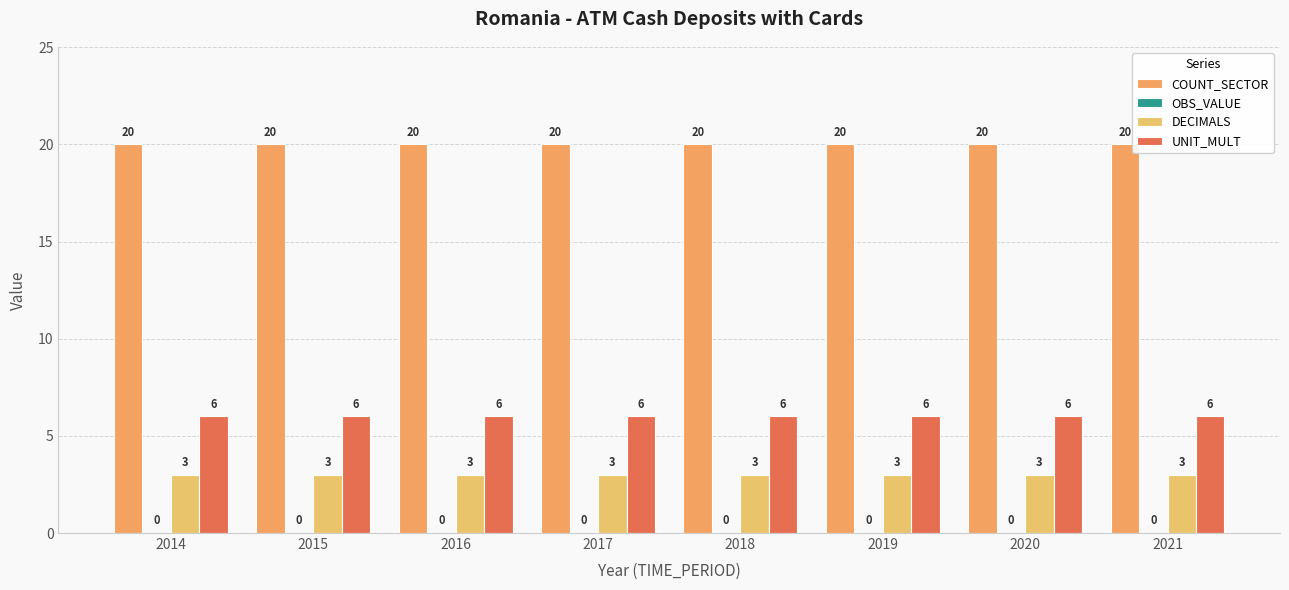

What is the difference between the highest and lowest values at 2020?

17